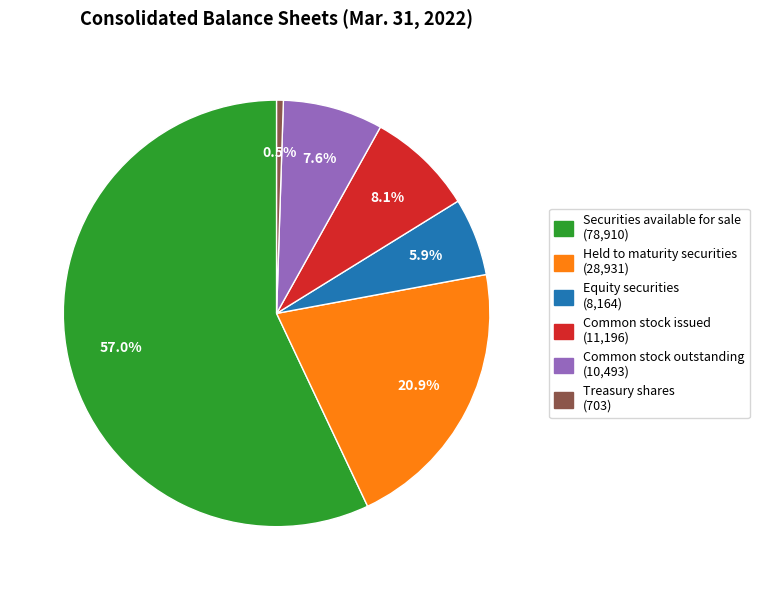

Is it true that Equity securities is 14% of the pie?

False